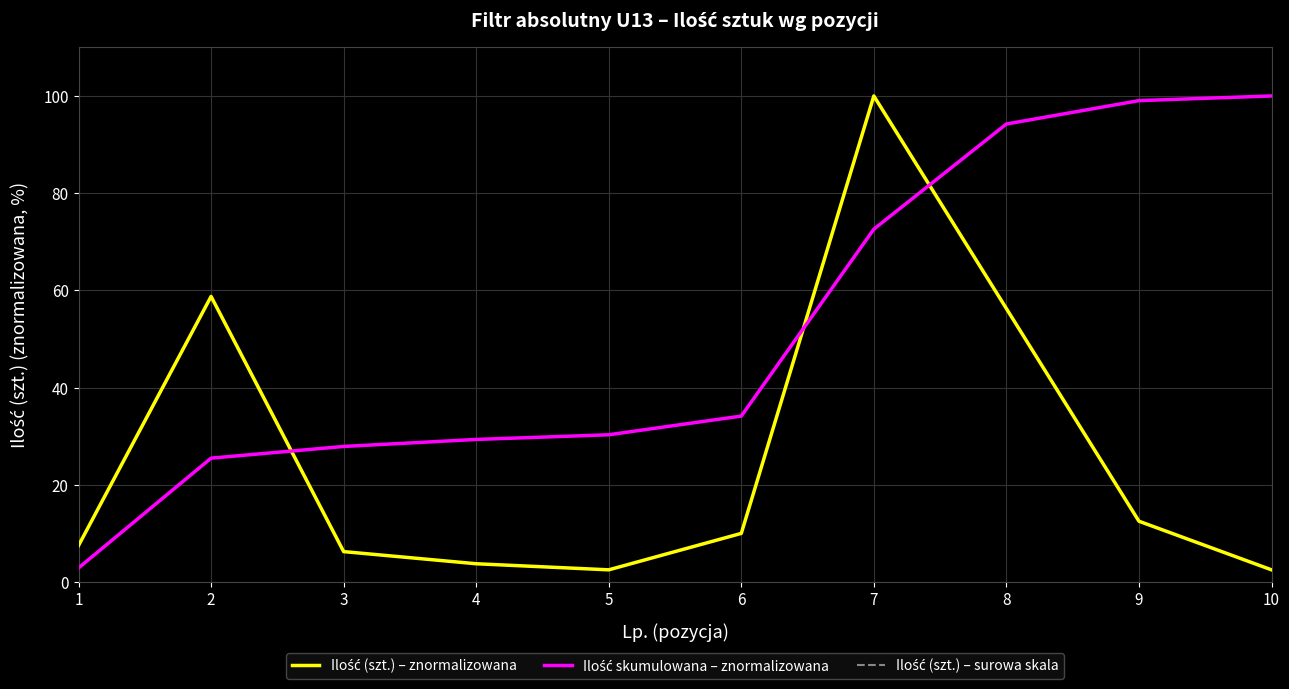

What is the maximum value shown in the chart?

100.0